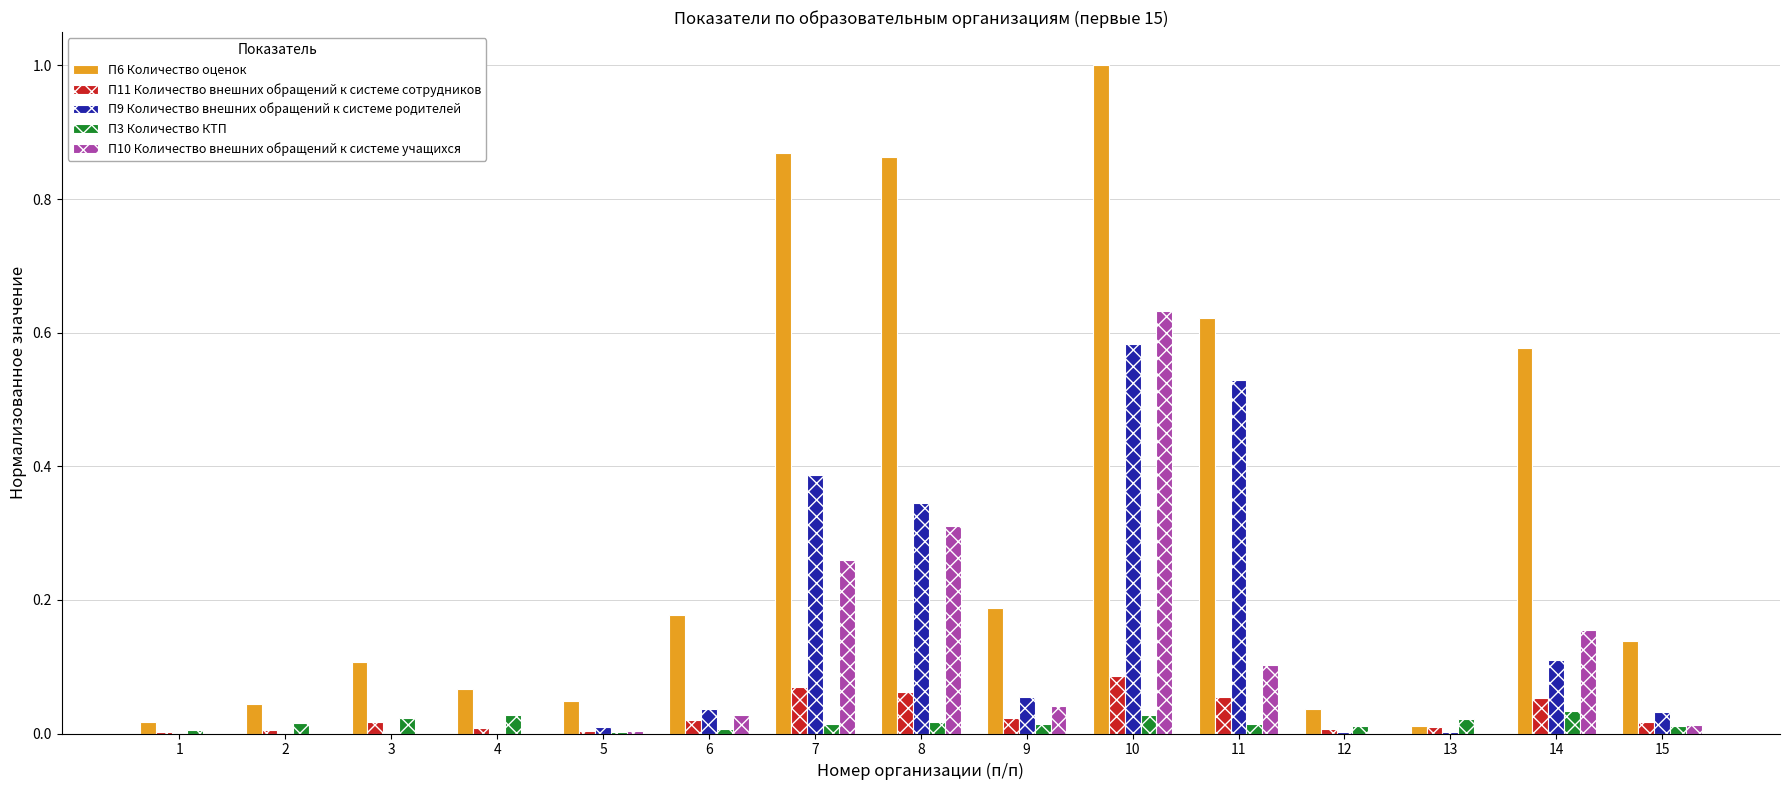

The П10 Количество внешних обращений к системе учащихся series shows 0.4 at 13. True or false?

False